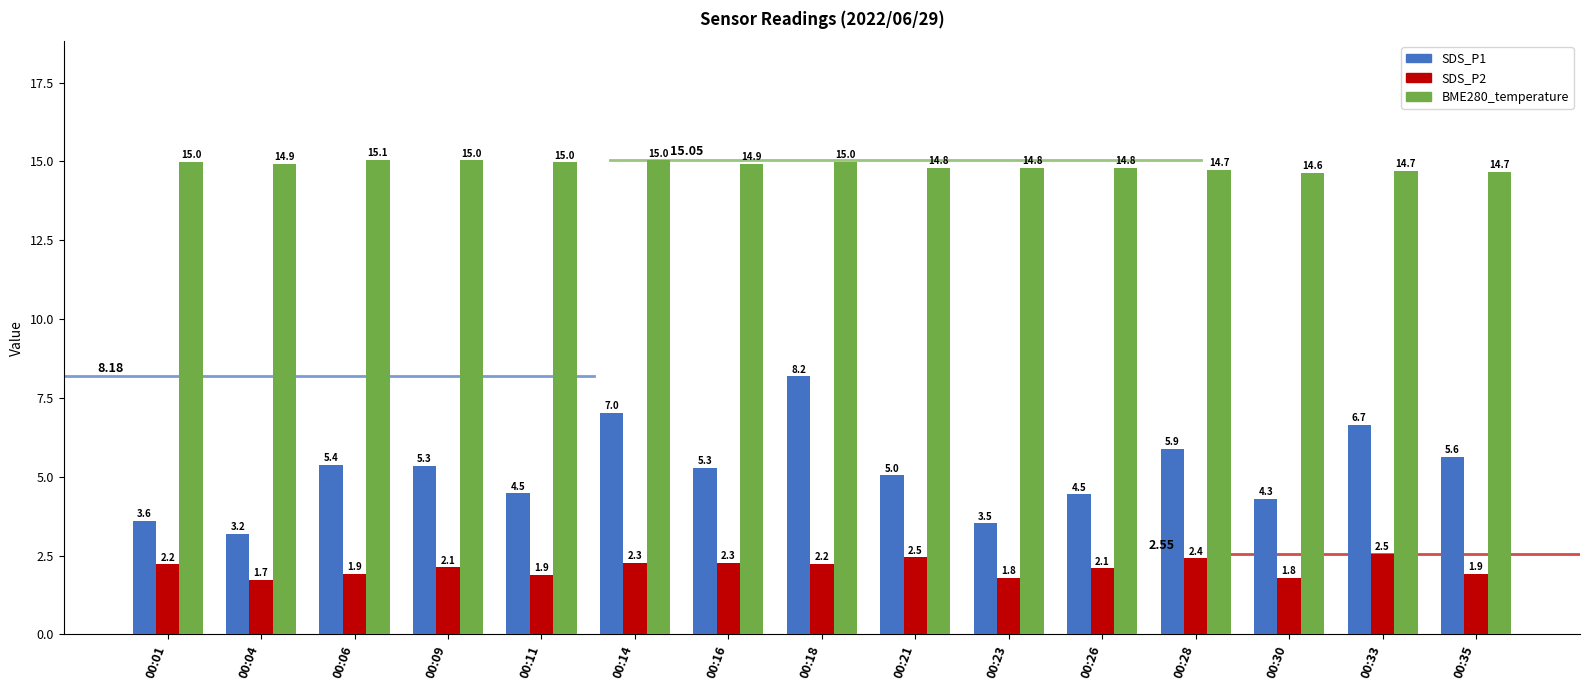

How many categories are shown in the chart?

15